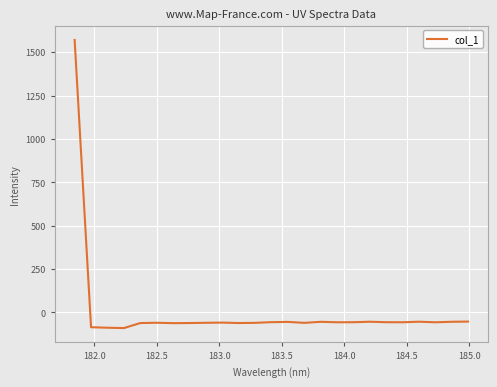

What is the maximum value shown in the chart?

1570.5